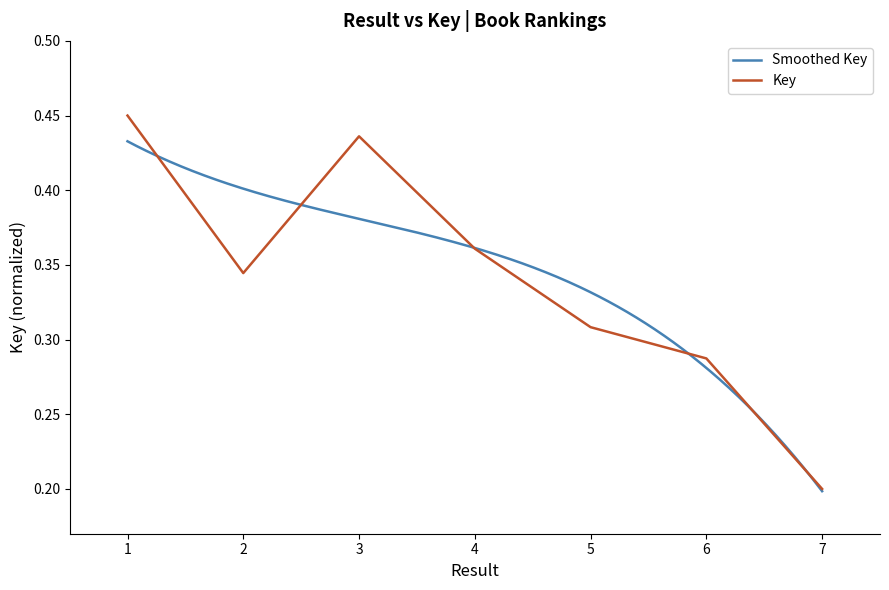

Reading left to right, transcribe all the data shown in this chart.

0.5	0.3	0.4	0.4	0.3	0.3	0.2